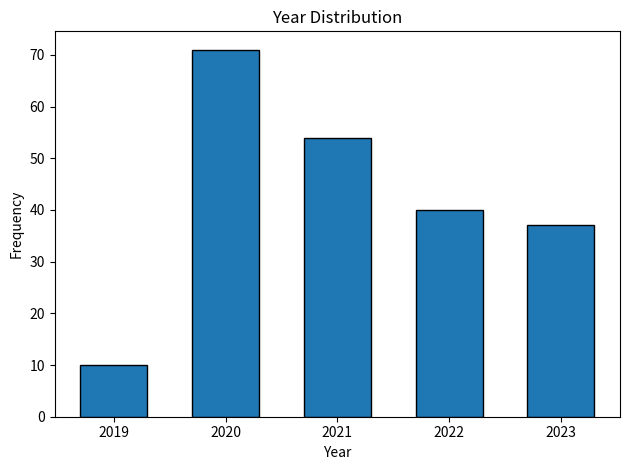

Reading left to right, extract all data points from this chart.

2019=10	2020=71	2021=54	2022=40	2023=37